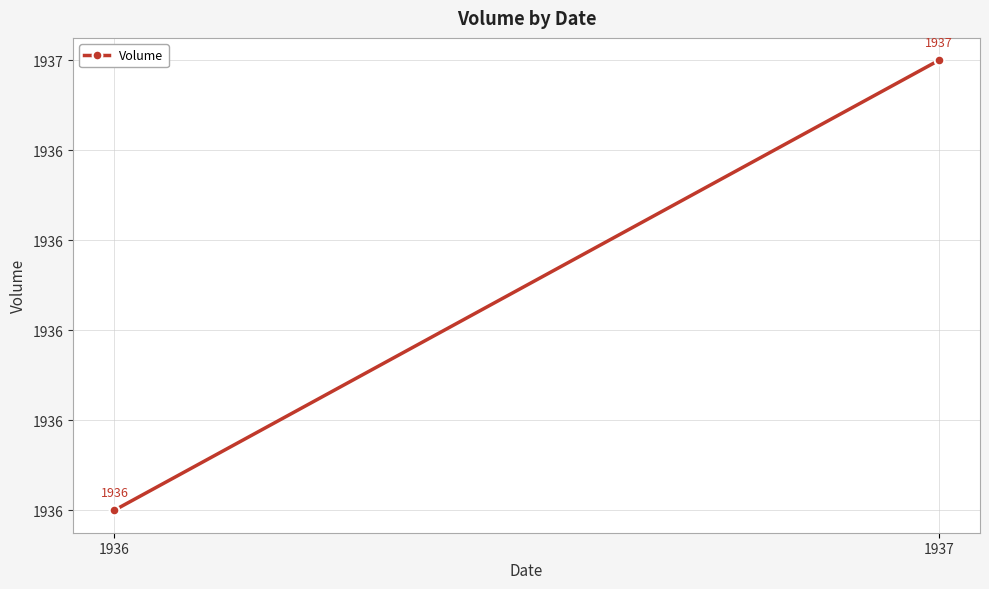

What is the value of the 2nd point from the left?

1937